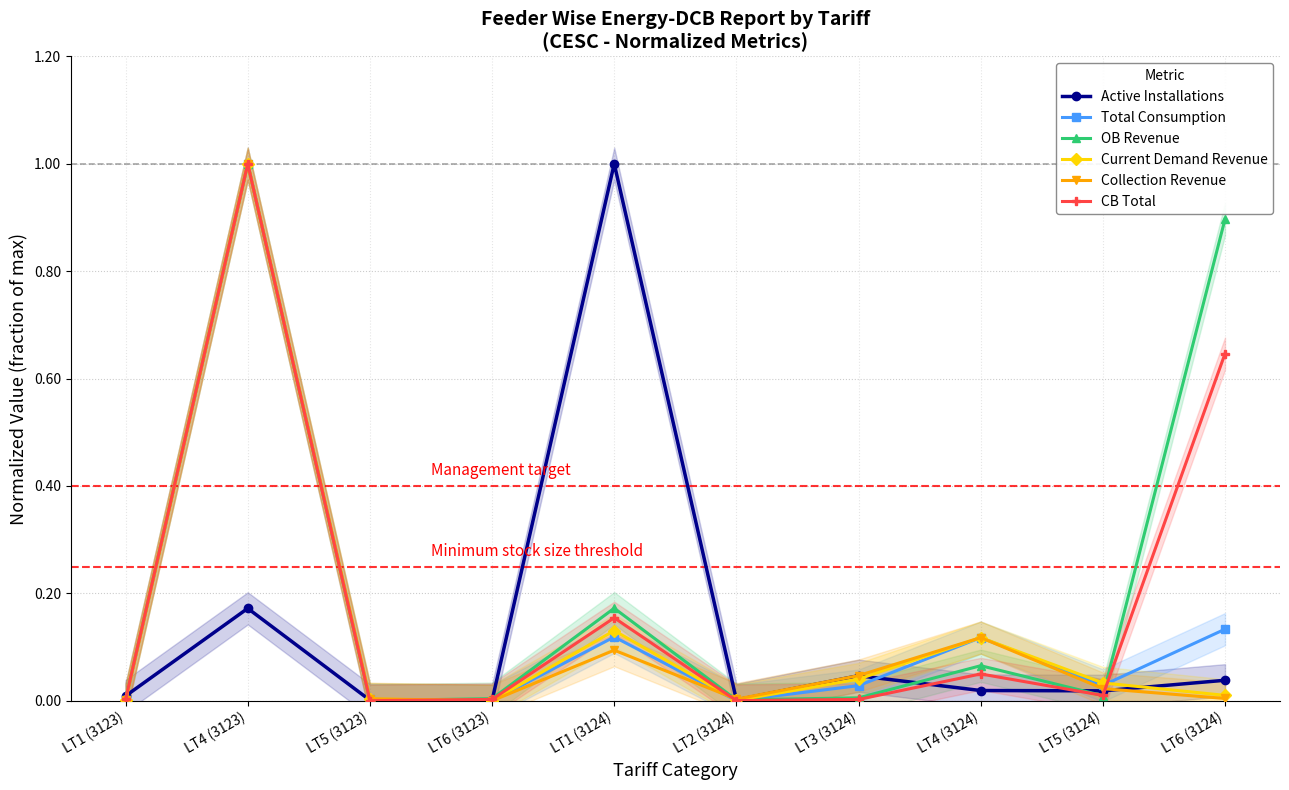

Which series has the largest total across all categories?

OB Revenue